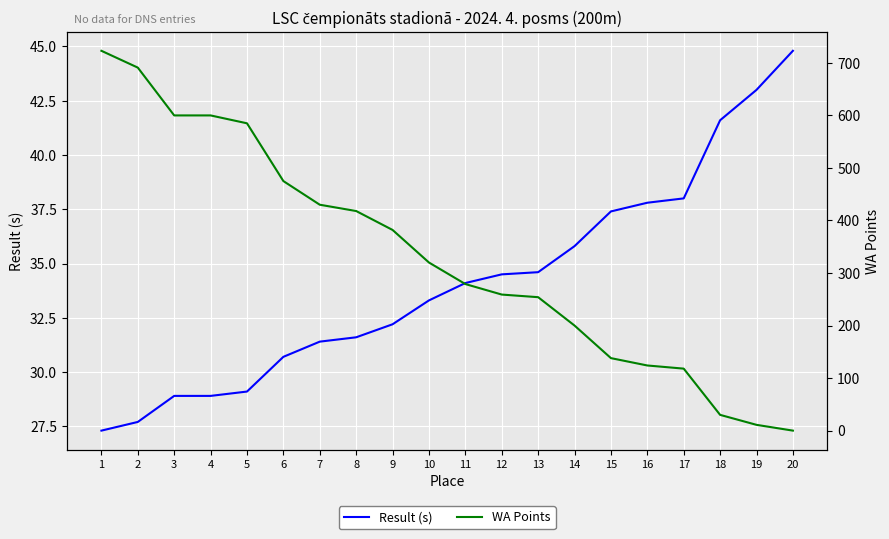

What is the average value of the WA Points series?

331.9